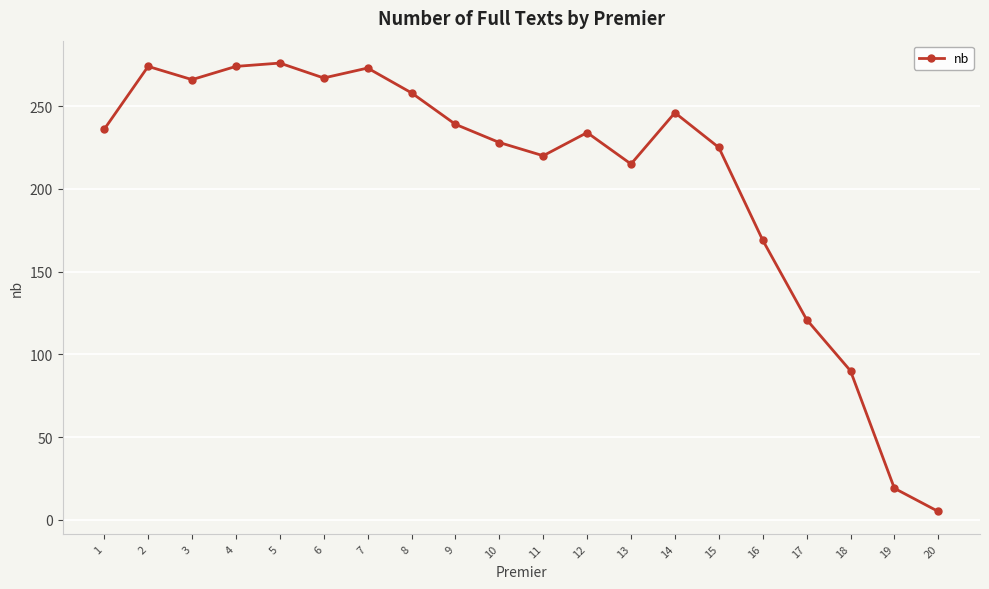

What is the difference between the values at 15 and 16?

56